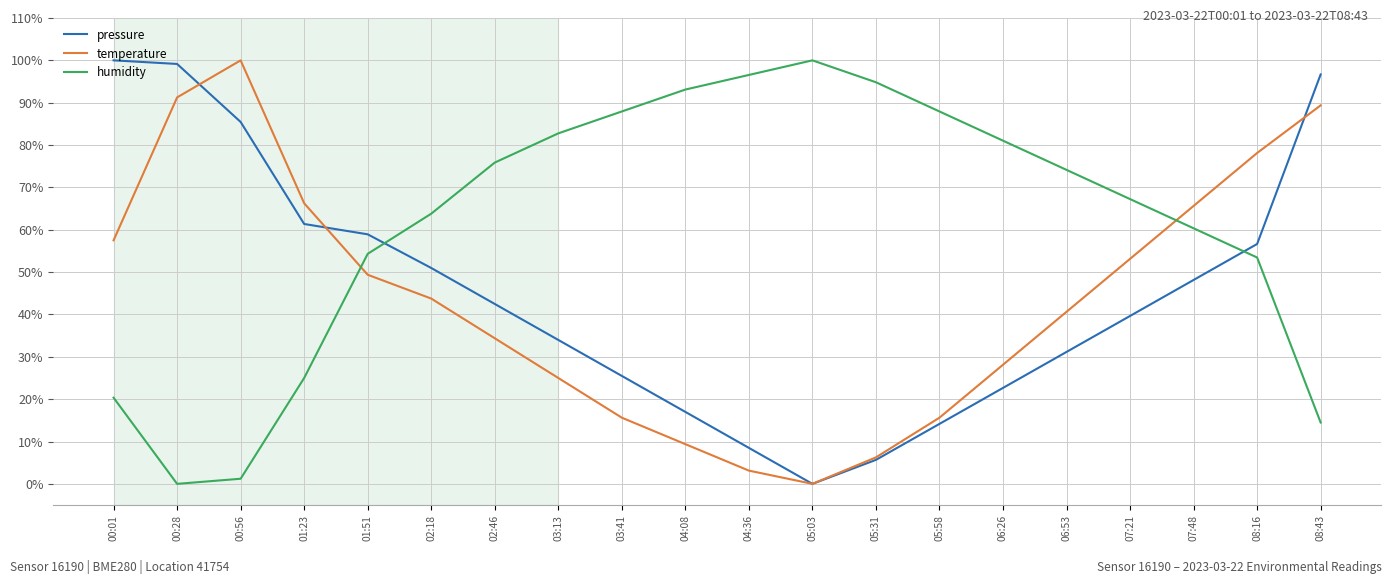

What is the maximum value shown in the chart?

100.0